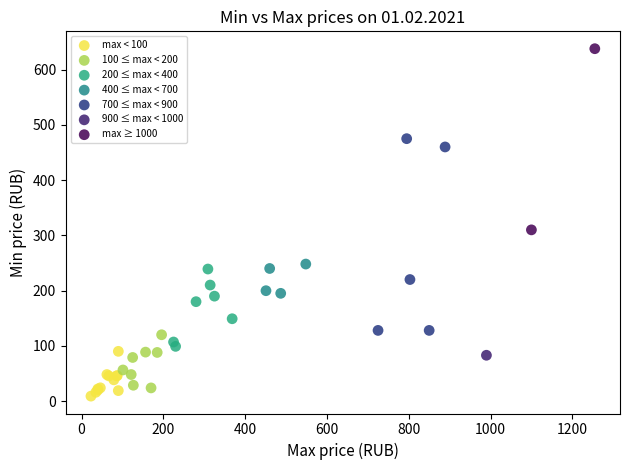

What are all the series names shown in the legend?

max < 100, 100 ≤ max < 200, 200 ≤ max < 400, 400 ≤ max < 700, 700 ≤ max < 900, 900 ≤ max < 1000, max ≥ 1000